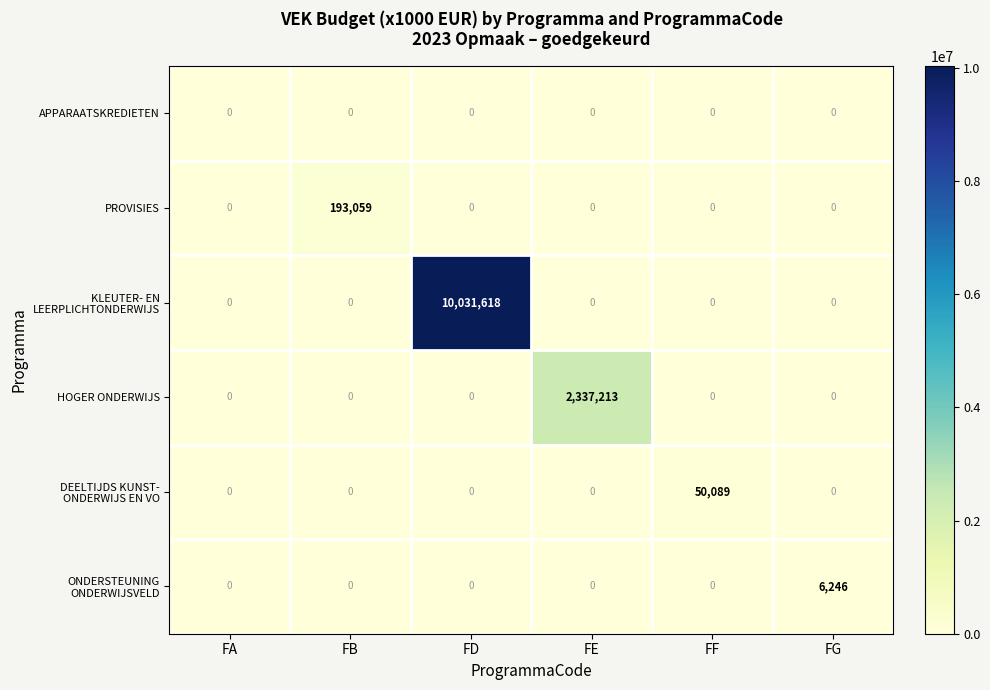

At which category is the sum across all series the highest?

FD